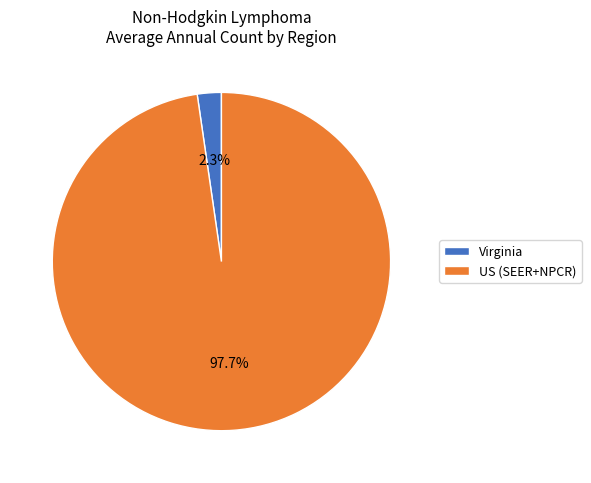

To the nearest percent, what is the average slice percentage?

50%